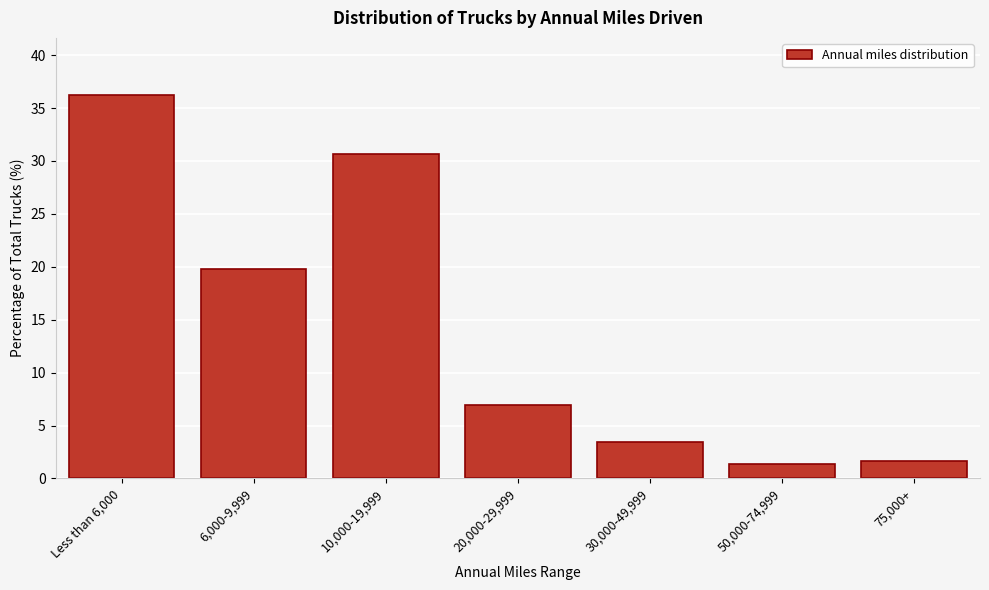

Reading left to right, transcribe all the data shown in this chart.

36.2	19.8	30.7	6.9	3.4	1.4	1.6